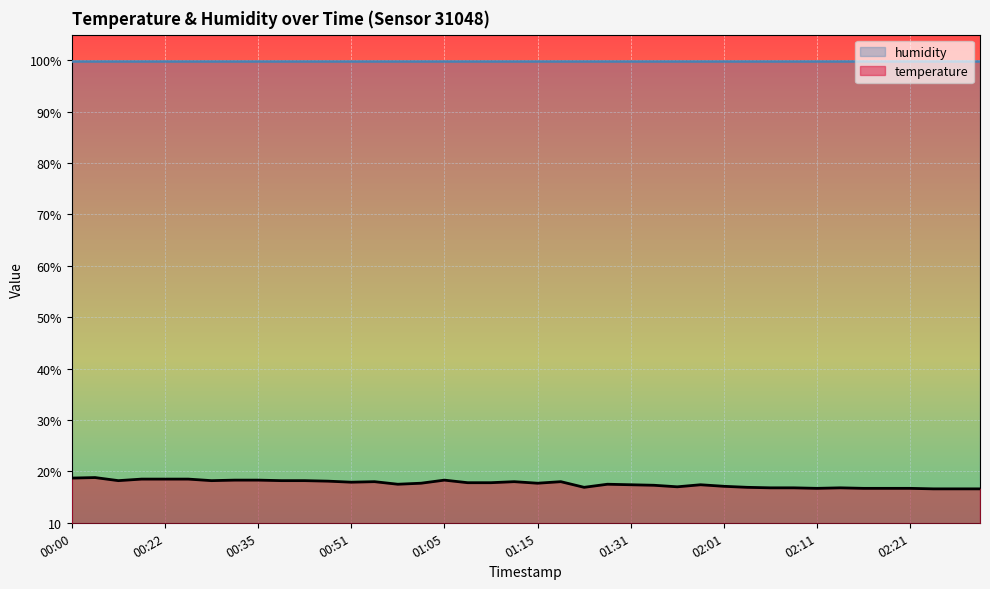

At which category does the chart reach its minimum across all series?

02:26